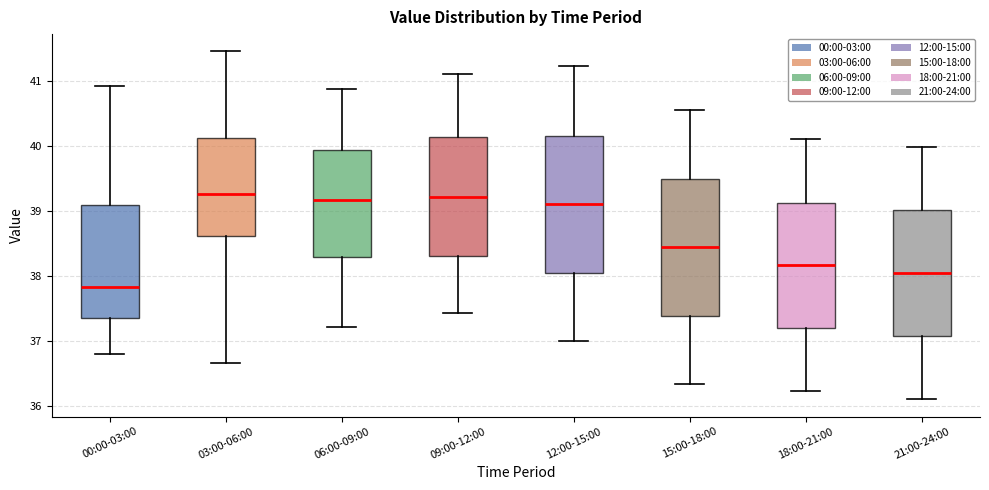

Where does the upper whisker of the box for 06:00-09:00 end on the y-axis? The values are not printed on the chart, so give them approximately, as read against the axis.

40.9